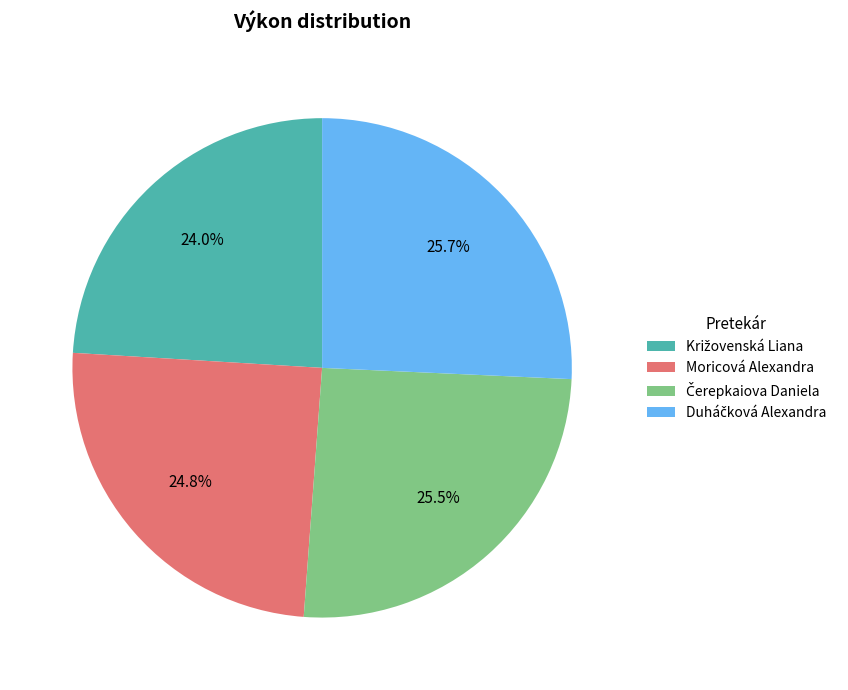

How many segments does this pie chart have?

4